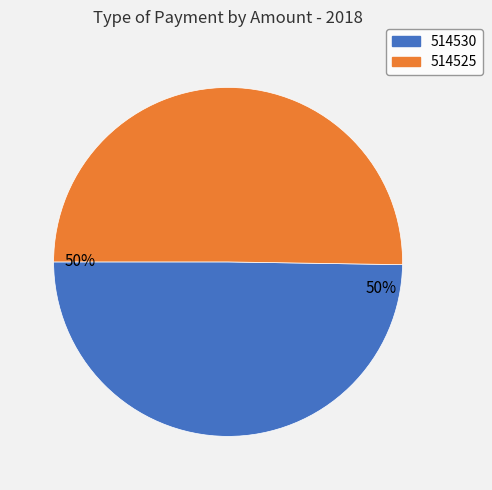

What is the smallest slice in the pie chart?

514530